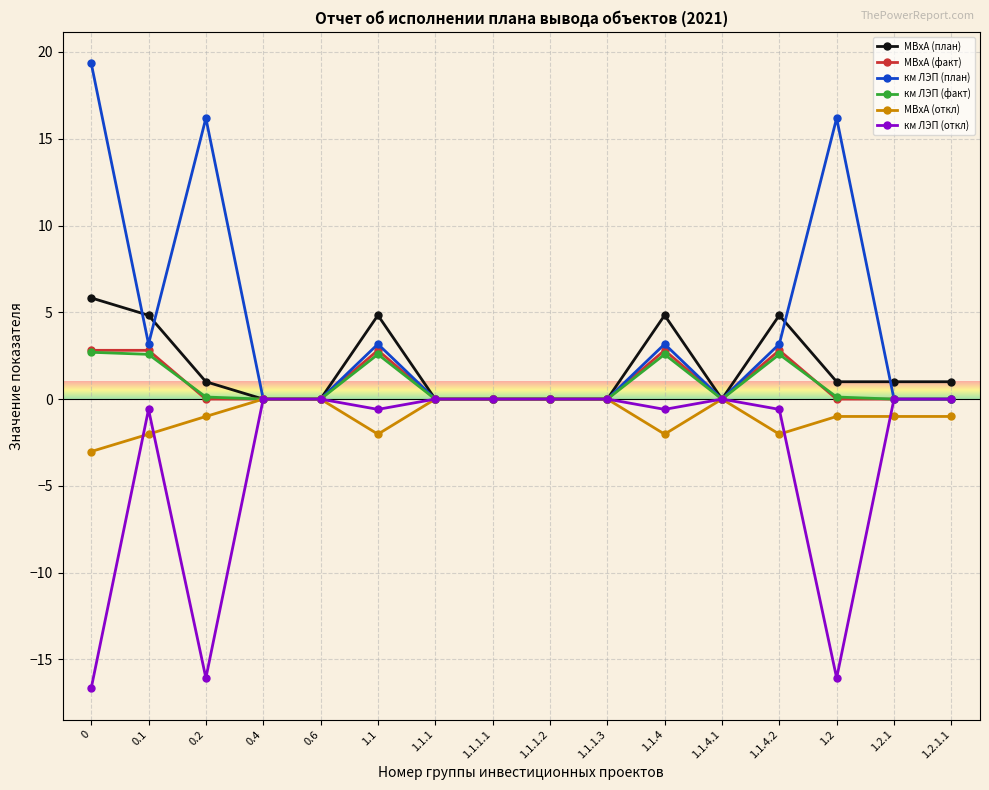

Between 0 and 1.2, which series saw the biggest shift?

МВхА (план)